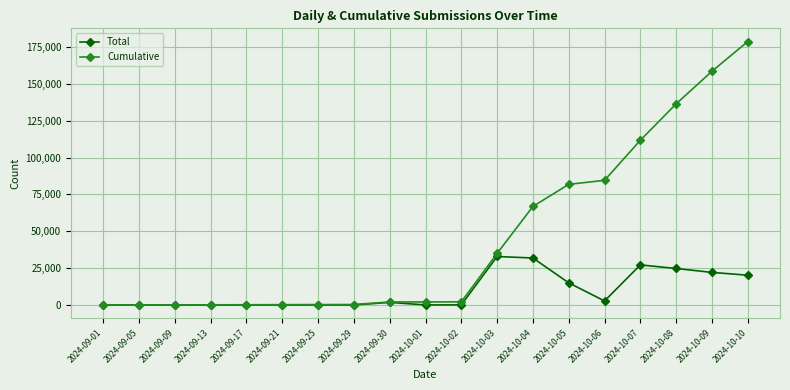

How many data points does each series have?

19